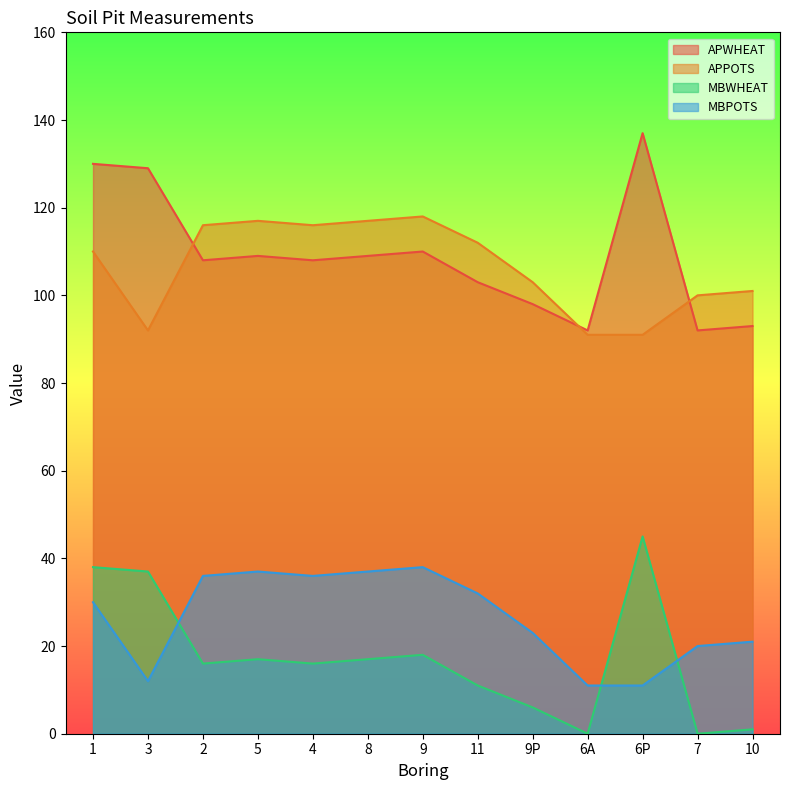

How many categories are shown in the chart?

13